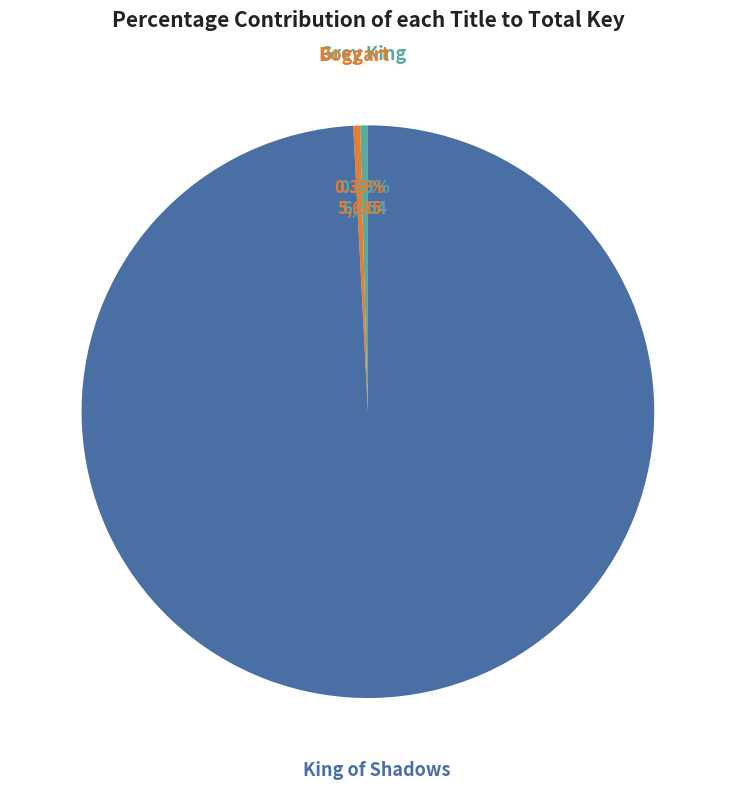

Is there a majority slice in this chart?

Yes